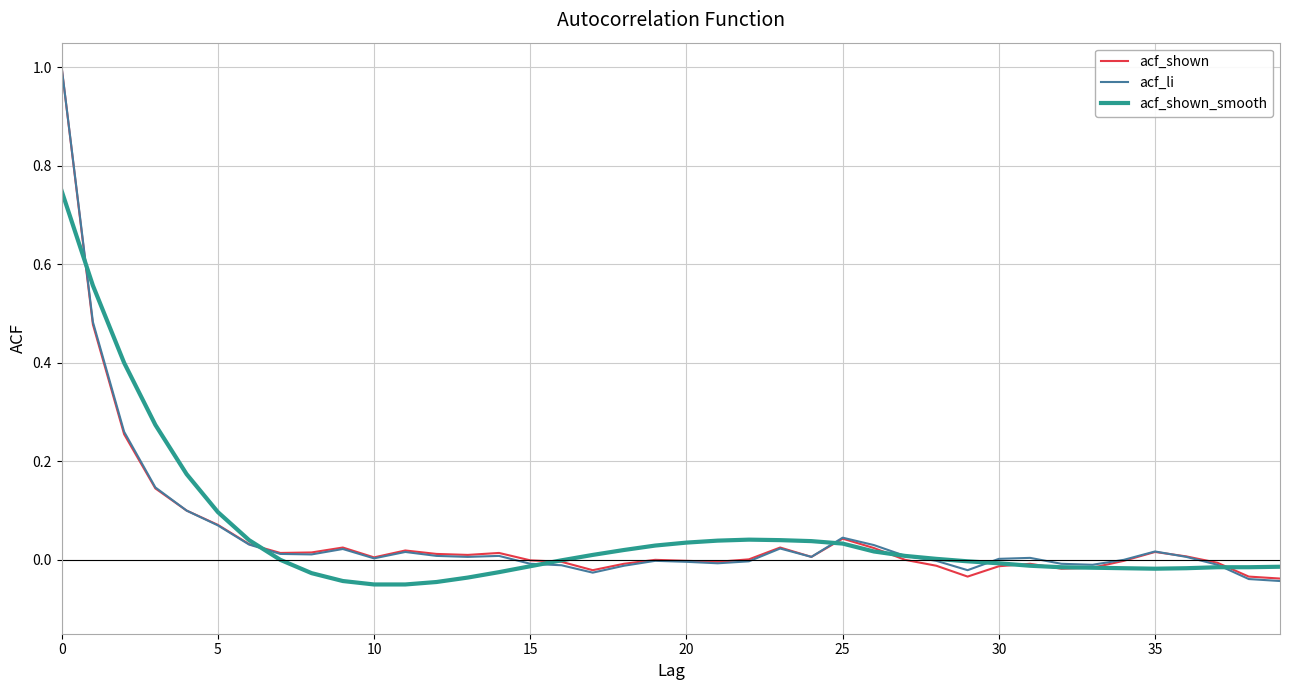

What is the maximum value shown in the chart?

1.0